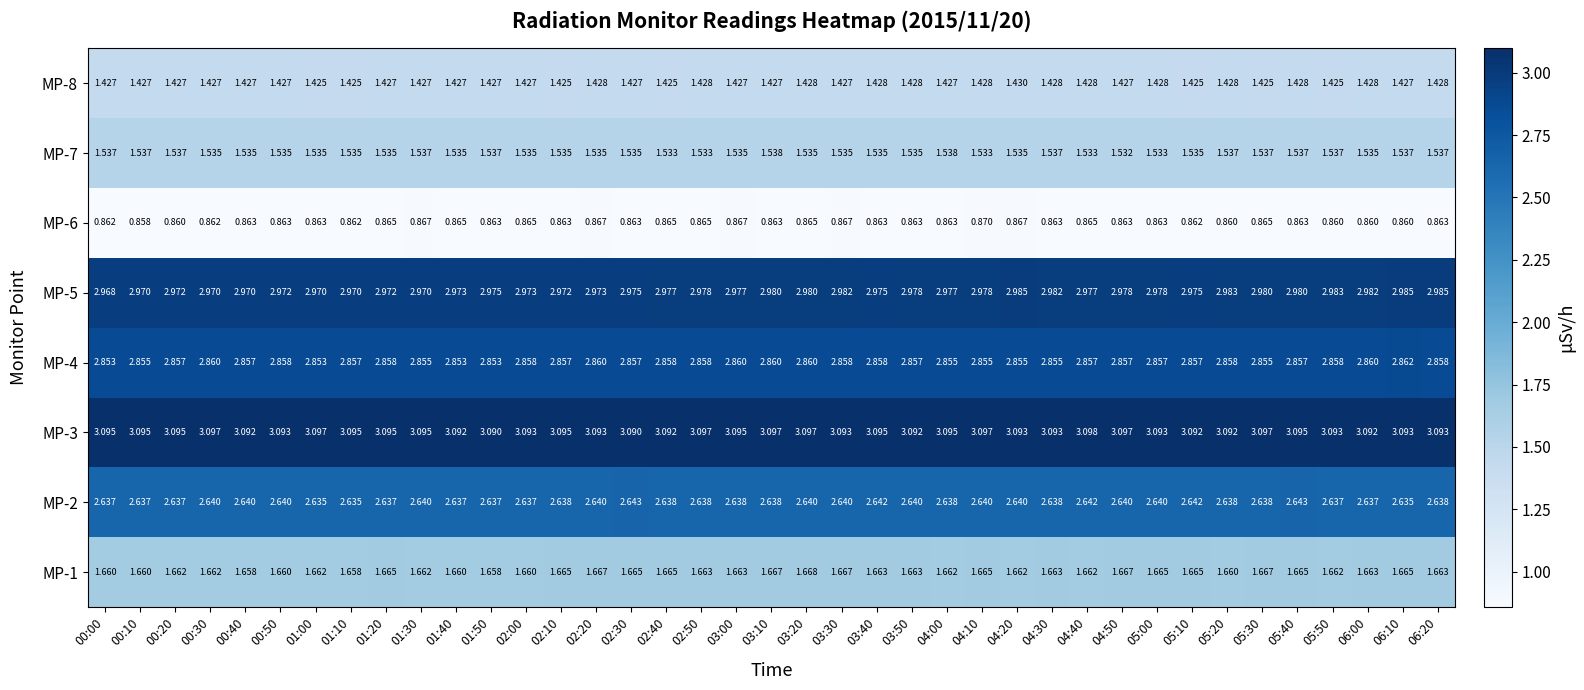

Is the value of MP-8 at 00:00 greater than the value of MP-1 at 04:50?

No